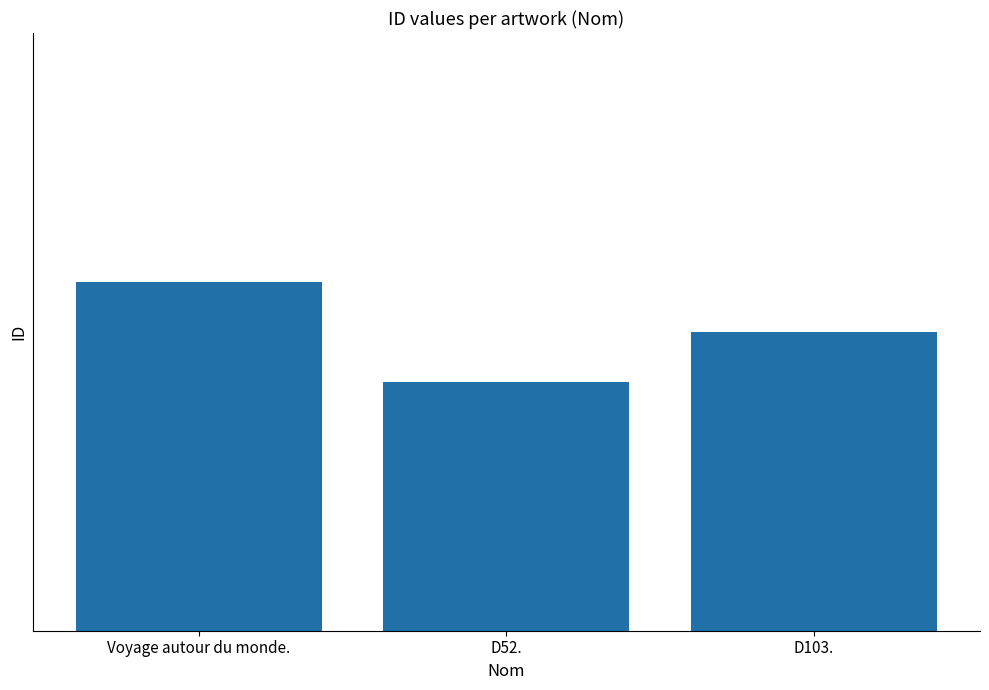

What is the value of the 3rd bar from the left?

79568